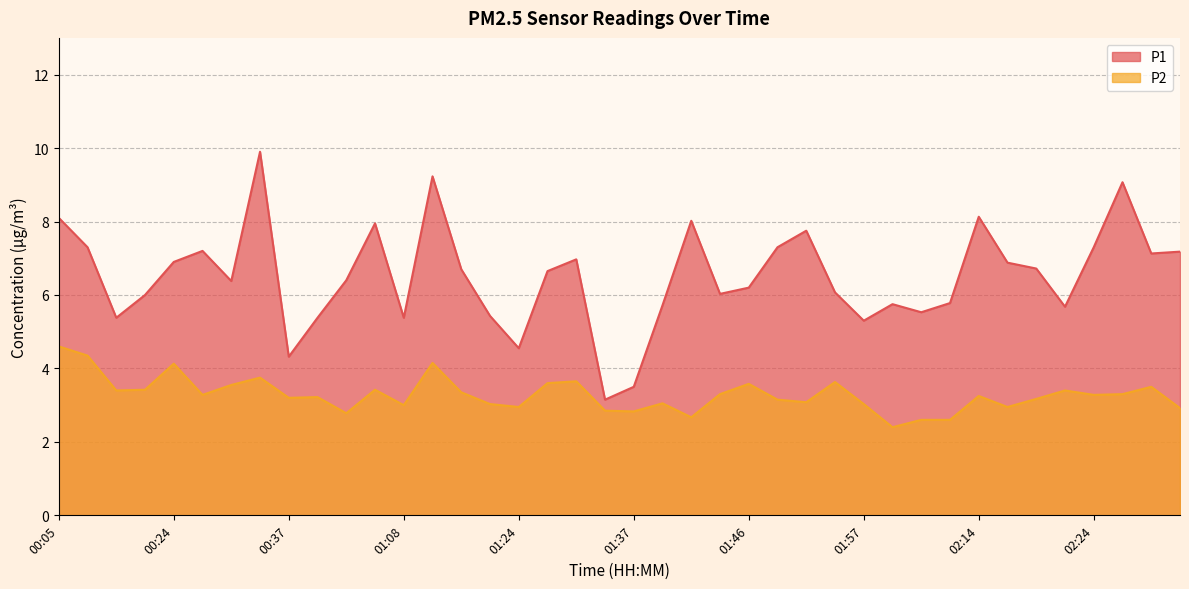

Reading right to left, transcribe all the data shown in this chart.

P1: 7.2	7.1	9.1	7.3	5.7	6.7	6.9	8.1	5.8	5.5	5.8	5.3	6.1	7.8	7.3	6.2	6.0	8.0	5.7	3.5	3.1	7.0	6.7	4.5	5.4	6.7	9.2	5.4	8.0	6.4	5.4	4.3	9.9	6.4	7.2	6.9	6.0	5.4	7.3	8.1
P2: 2.9	3.5	3.3	3.3	3.4	3.2	3.0	3.2	2.6	2.6	2.4	3.0	3.6	3.1	3.1	3.6	3.3	2.7	3.0	2.8	2.9	3.6	3.6	3.0	3.0	3.4	4.2	3.0	3.4	2.8	3.2	3.2	3.8	3.5	3.3	4.1	3.4	3.4	4.3	4.6